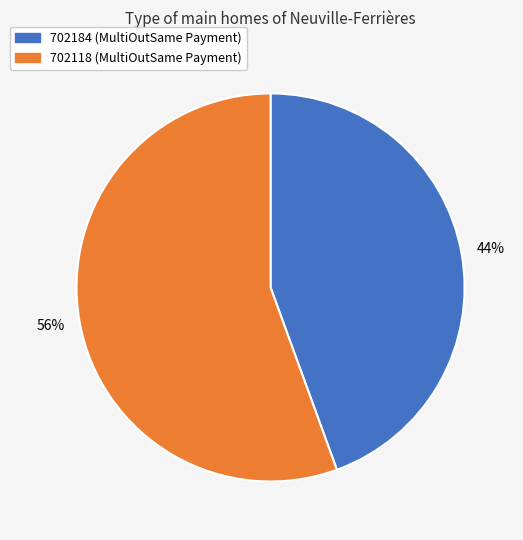

The 702118 slice represents 67% of the pie. True or false?

False